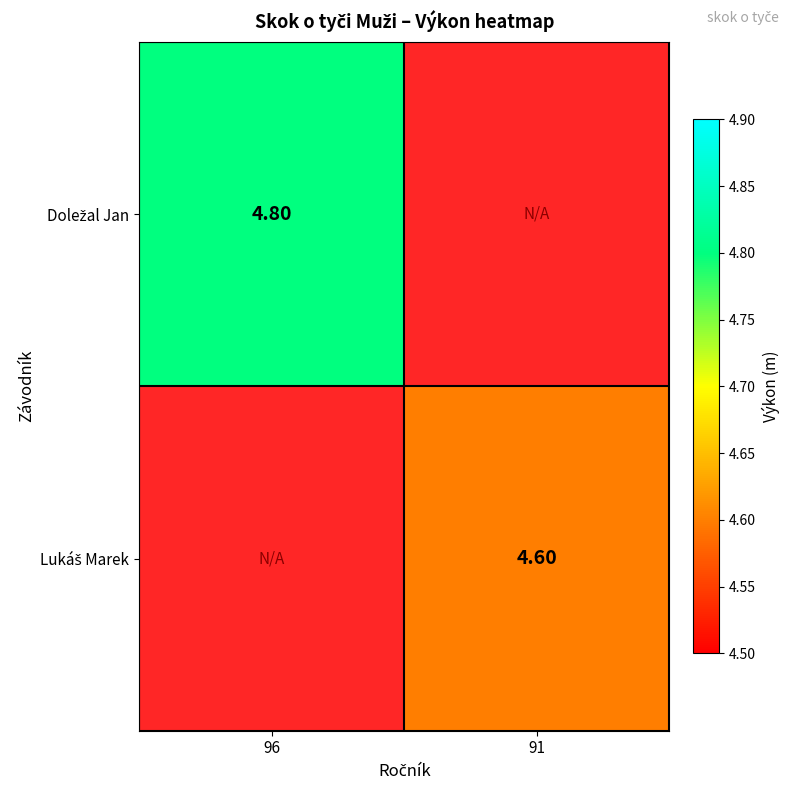

Rank the series by their average value, from highest to lowest.

Doležal Jan, Lukáš Marek